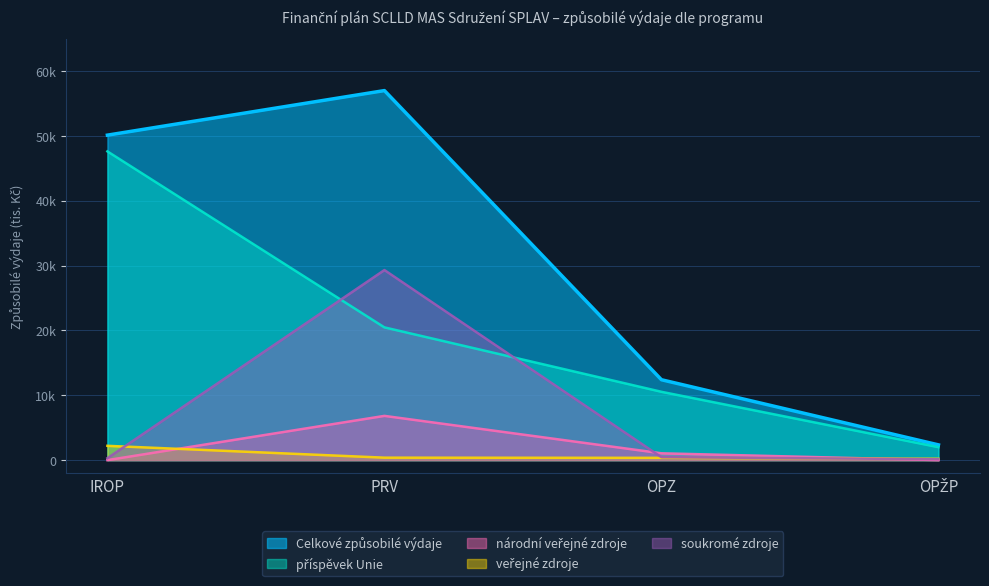

Reading right to left, transcribe all the data shown in this chart.

Celkové způsobilé výdaje: 2352.9	12400.0	57000.8	50127.4
příspěvek Unie: 2000.0	10540.0	20475.8	47621.0
národní veřejné zdroje: 0.0	1054.8	6825.2	0.0
veřejné zdroje: 211.8	352.6	380.0	2206.4
soukromé zdroje: 141.2	452.6	29319.8	300.0